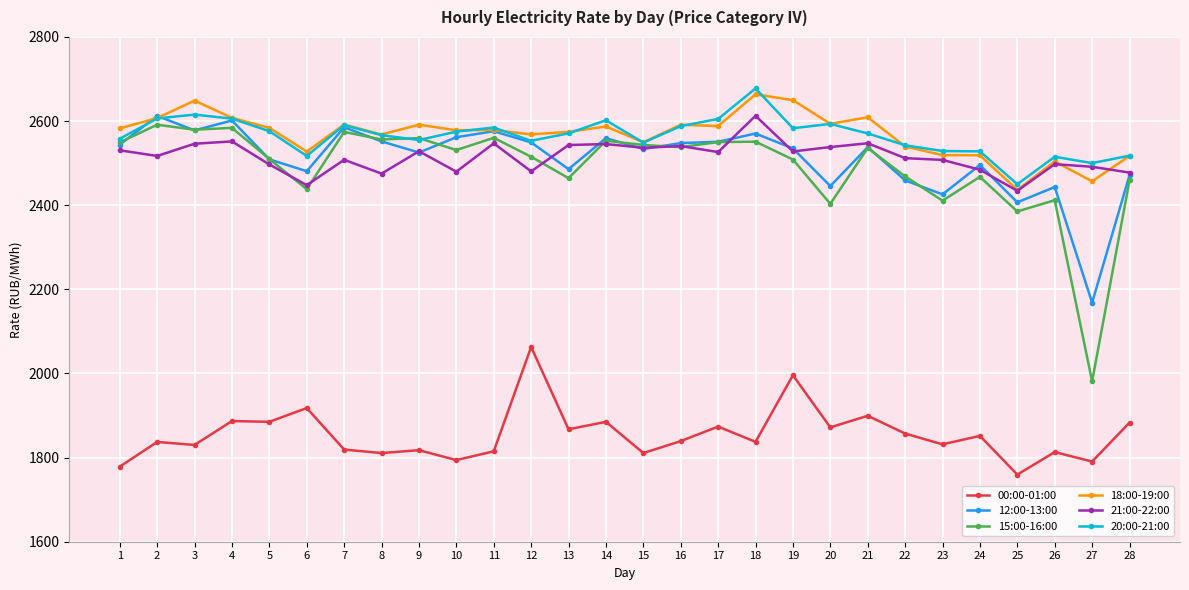

Does the chart display data point markers on the line(s)?

Yes